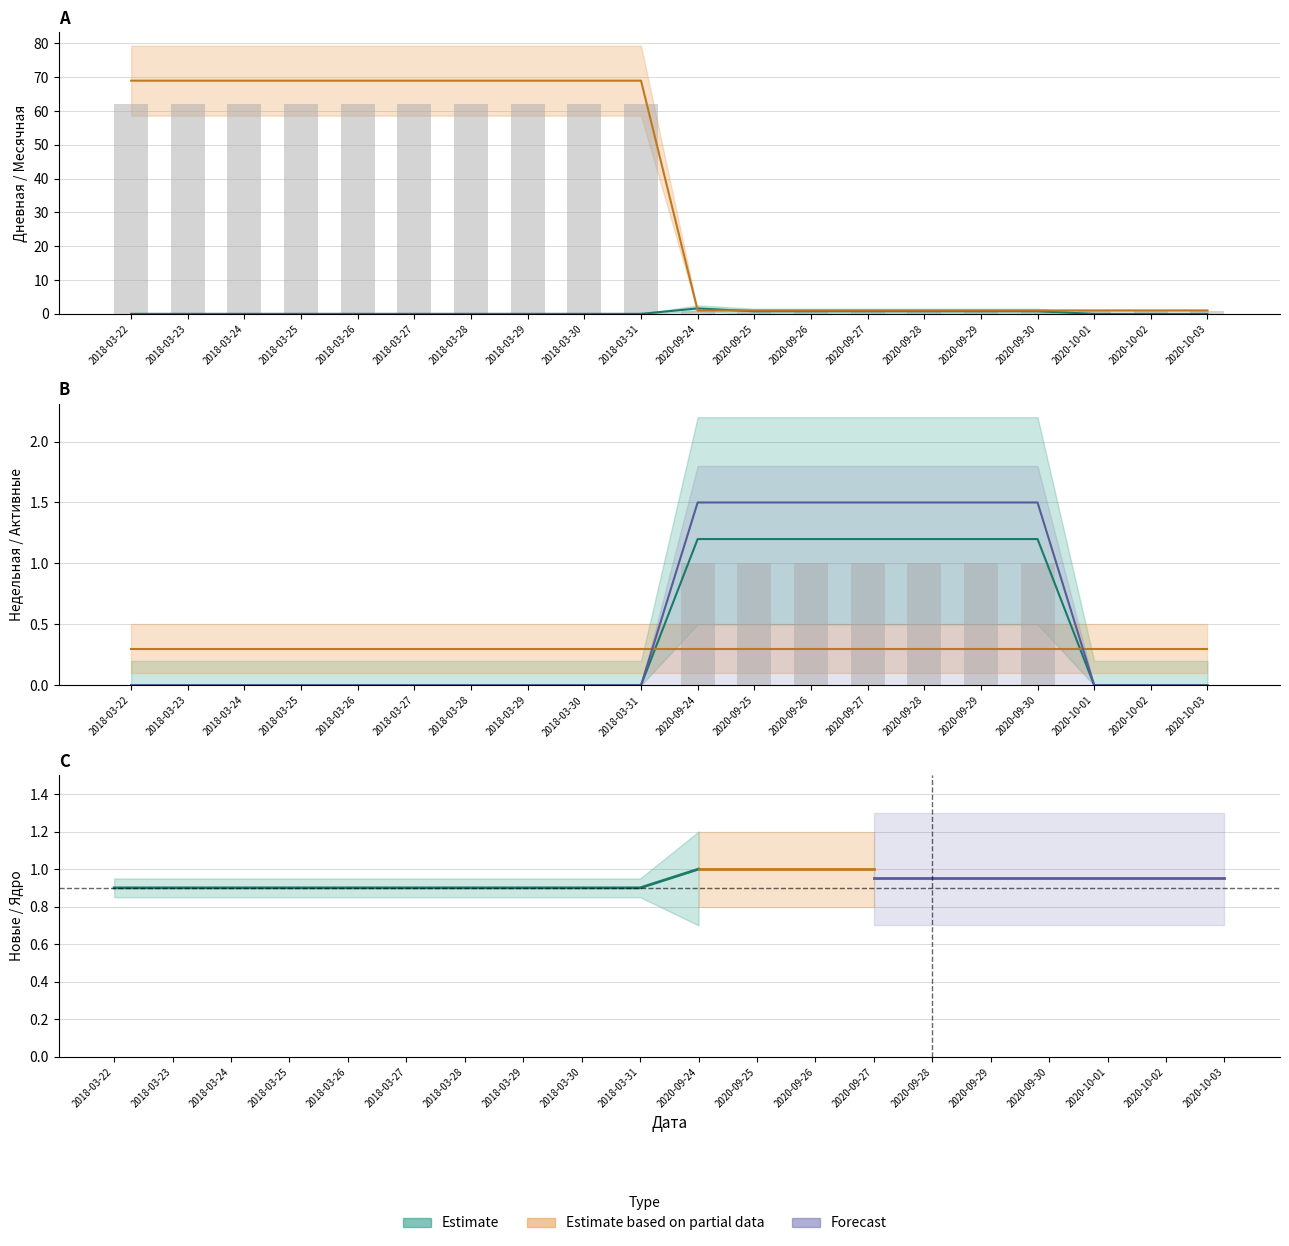

Count the Дневная values in the range 0 to 1.

20